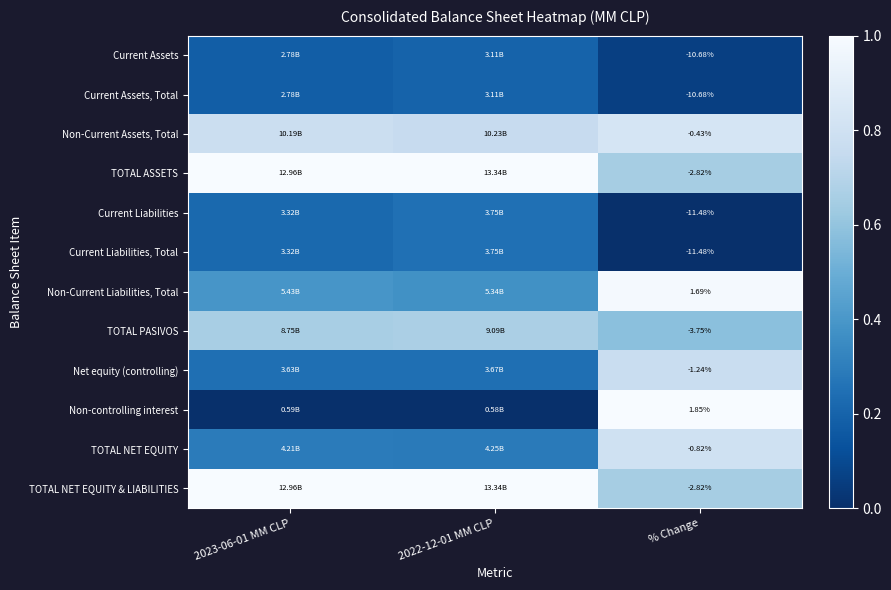

How many values in Current Liabilities, Total are above zero?

2